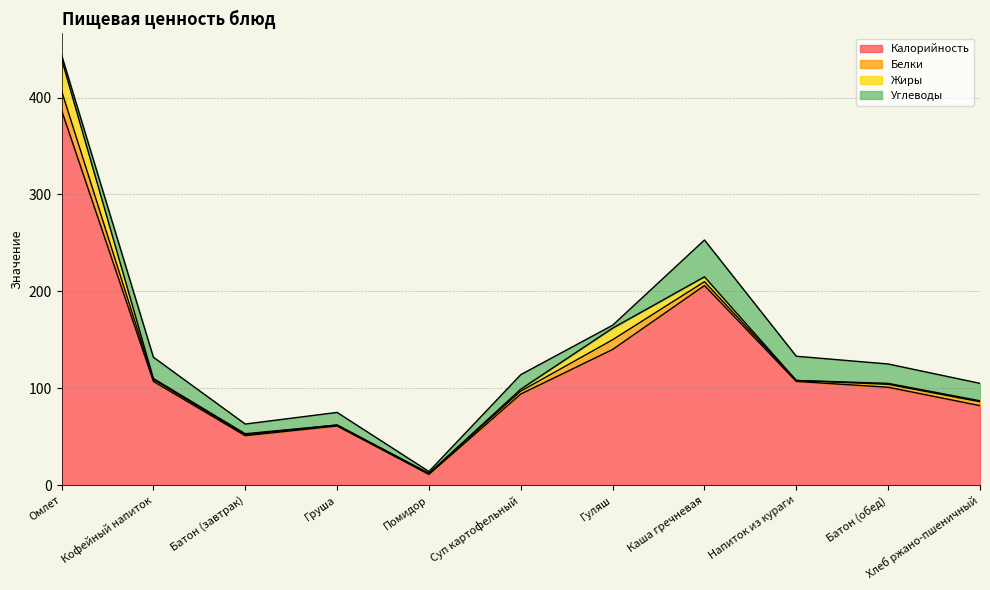

Reading left to right, transcribe all the data shown in this chart.

Калорийность: Омлет=387	Кофейный напиток=107	Батон (завтрак)=51	Груша=61	Помидор=11	Суп картофельный=94	Гуляш=140	Каша гречневая=206	Напиток из кураги=107	Батон (обед)=101	Хлеб ржано-пшеничный=82
Белки: Омлет=20	Кофейный напиток=2	Батон (завтрак)=1	Груша=1	Помидор=1	Суп картофельный=3	Гуляш=10	Каша гречневая=4	Напиток из кураги=1	Батон (обед)=3	Хлеб ржано-пшеничный=4
Жиры: Омлет=33	Кофейный напиток=1	Батон (завтрак)=1	Груша=0	Помидор=0	Суп картофельный=2	Гуляш=12	Каша гречневая=5	Напиток из кураги=0	Батон (обед)=1	Хлеб ржано-пшеничный=1
Углеводы: Омлет=4	Кофейный напиток=22	Батон (завтрак)=10	Груша=13	Помидор=2	Суп картофельный=15	Гуляш=3	Каша гречневая=38	Напиток из кураги=25	Батон (обед)=20	Хлеб ржано-пшеничный=18